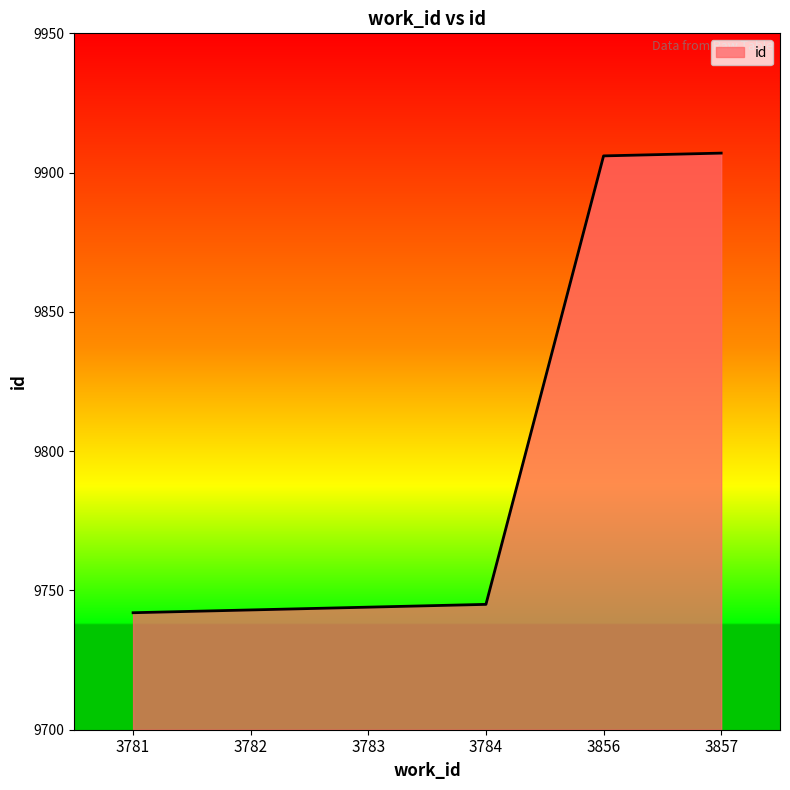

The chart shows a value of 9742 at 3781. True or false?

True